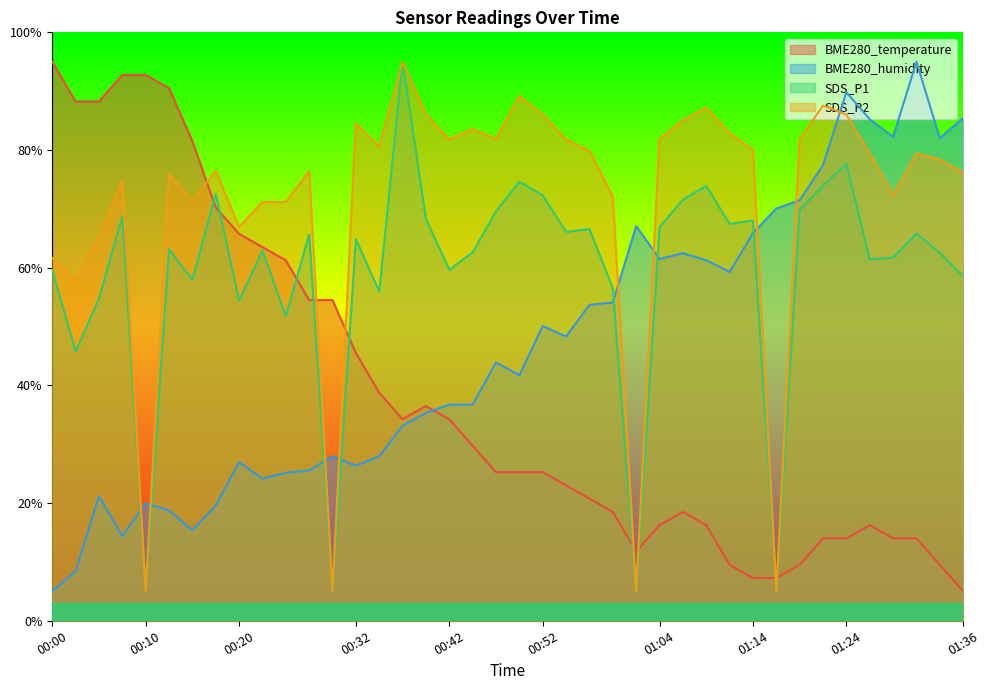

At which label is BME280_humidity closest to 50?

00:52